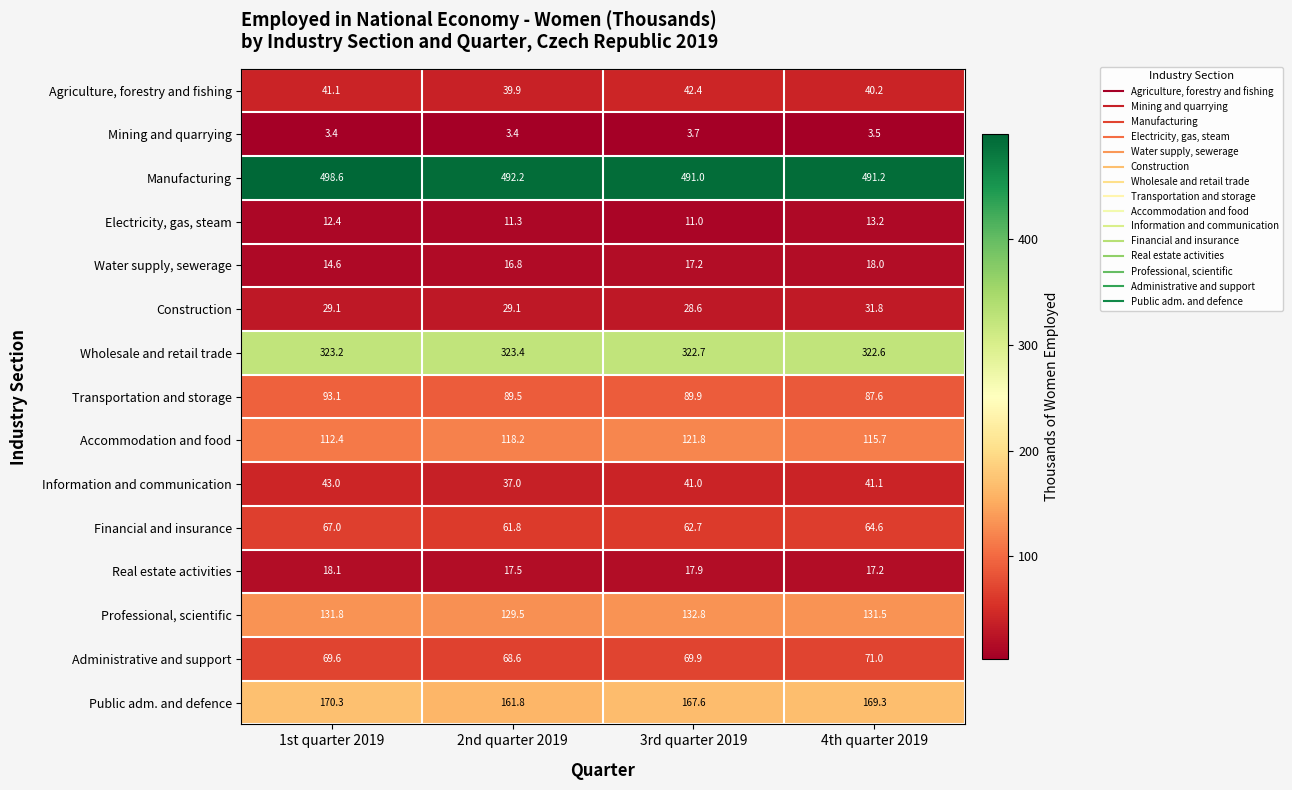

What is the sum of the Public adm. and defence values at 2nd quarter 2019 and 4th quarter 2019?

331.1